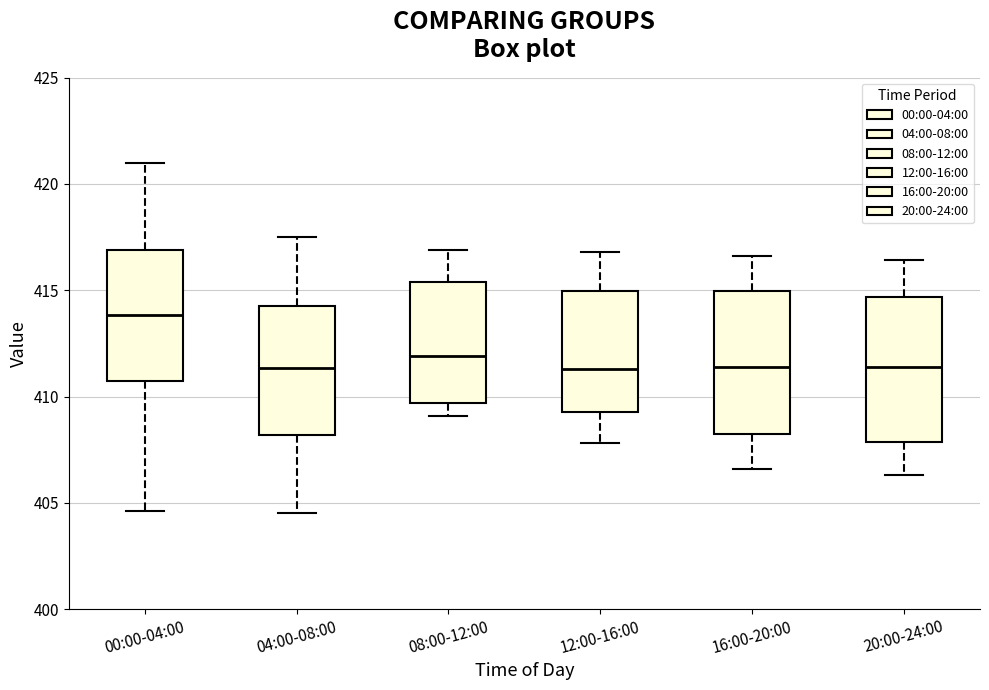

Which box has the highest median line?

00:00-04:00